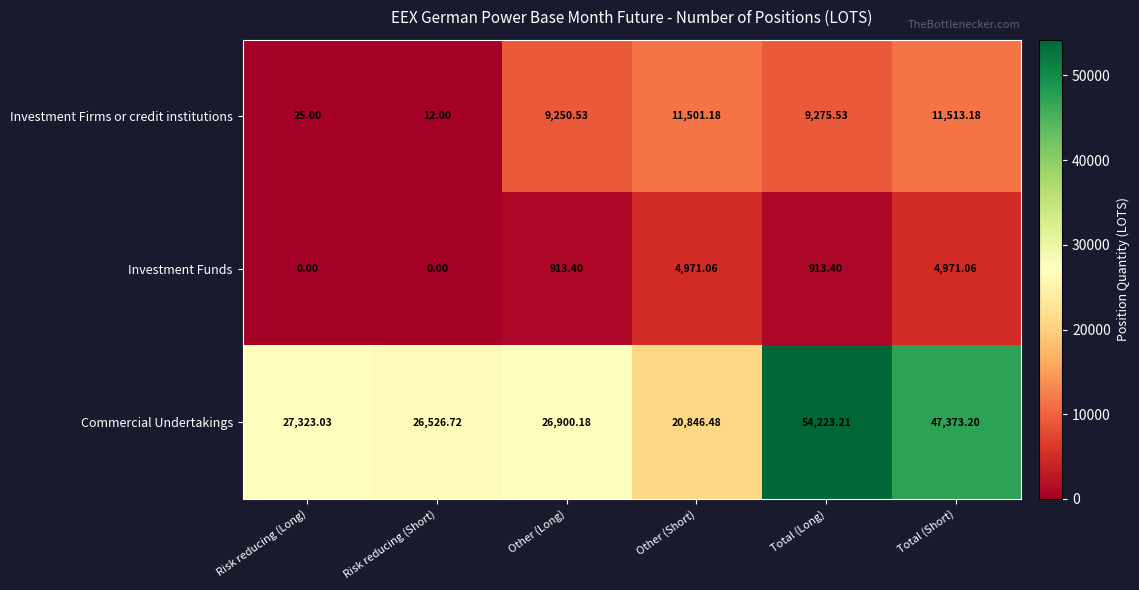

At which category is the sum across all series the highest?

Total (Long)